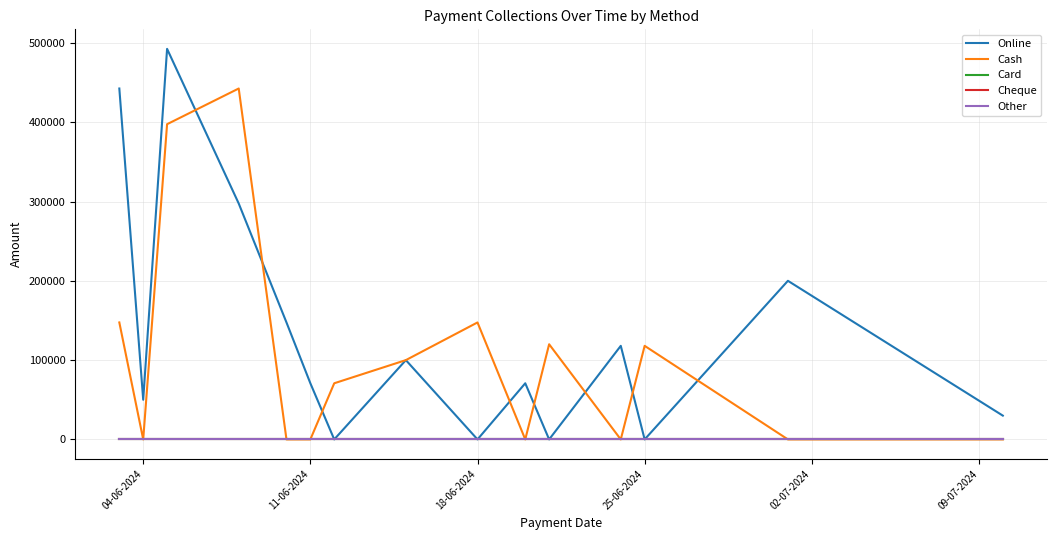

Does the chart have visible grid lines?

Yes